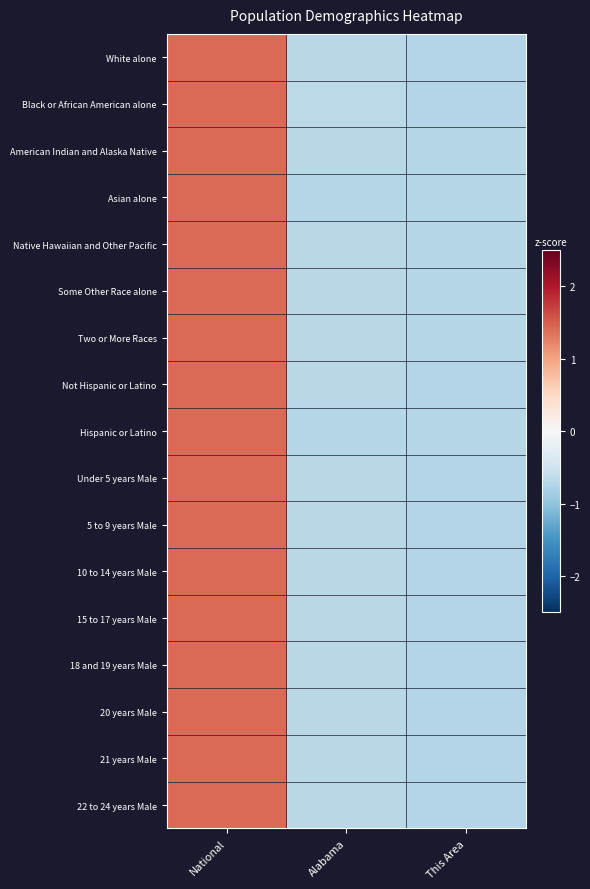

Which series has the largest range (max minus min)?

Black or African American alone